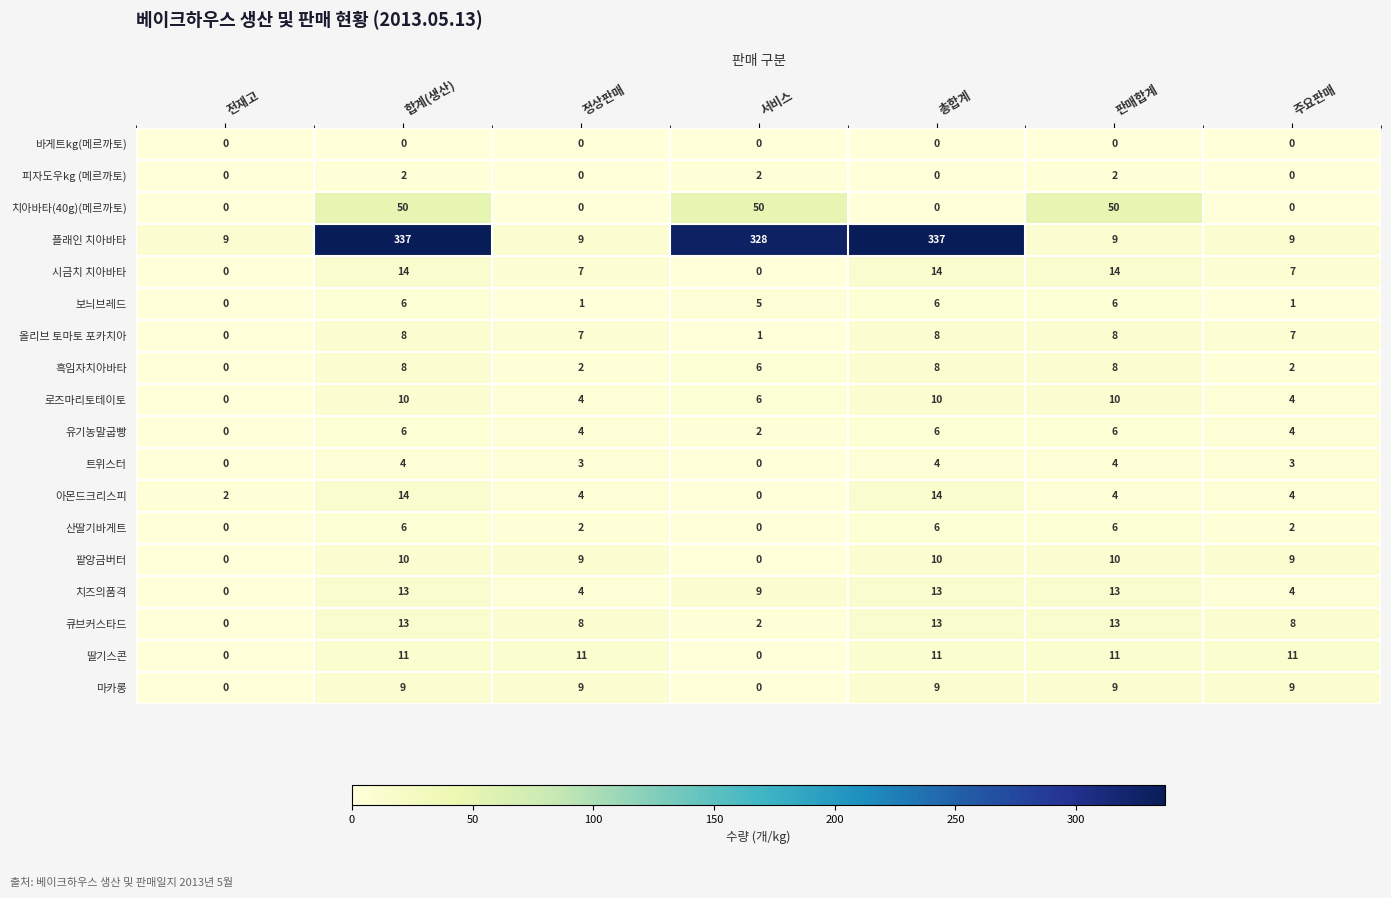

The value of 플래인 치아바타 at 총합계 is 337. True or false?

True